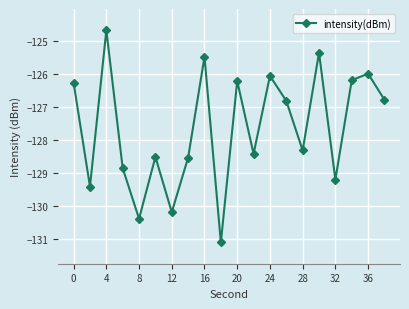

Reading left to right, extract all data points from this chart.

-126.3	-129.4	-124.7	-128.9	-130.4	-128.5	-130.2	-128.5	-125.5	-131.1	-126.2	-128.4	-126.1	-126.8	-128.3	-125.3	-129.2	-126.2	-126.0	-126.8